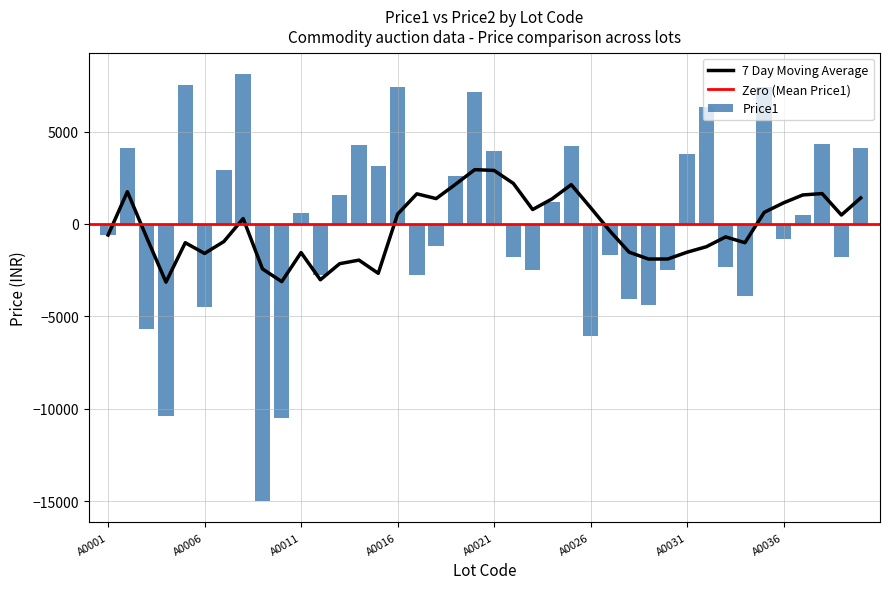

Where is the data nearest to the value -3437?

A0034